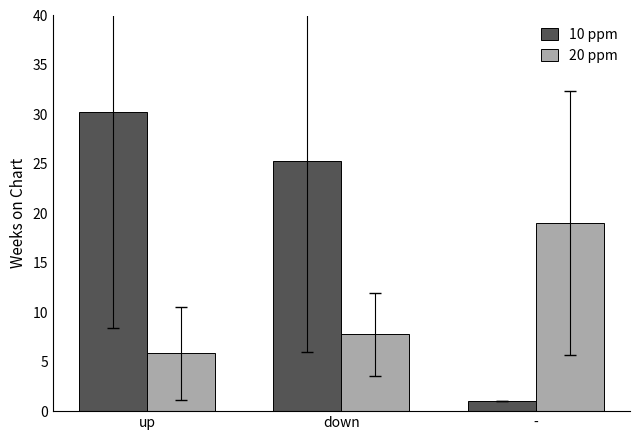

Between up and down, which series saw the biggest shift?

10 ppm